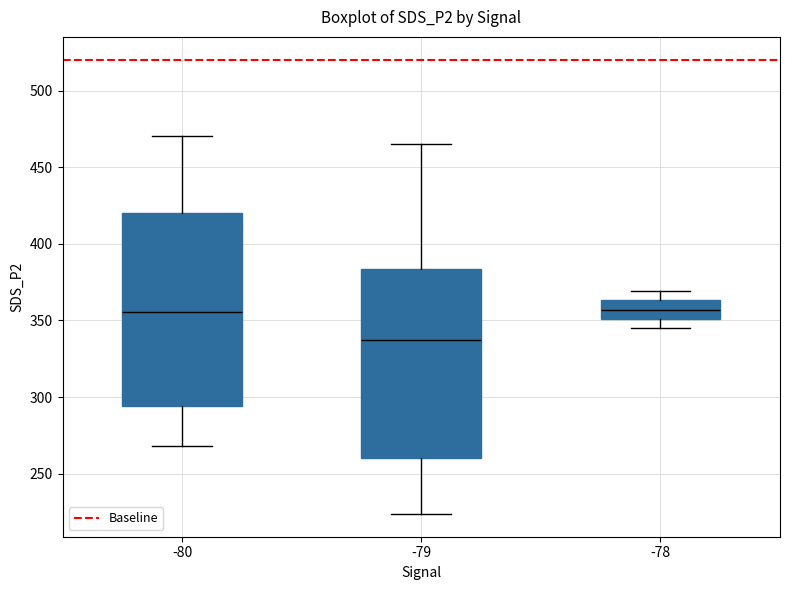

Reading left to right, transcribe this box plot: for each box, give where its median line is, the range the box spans, and where its two whiskers end, as read against the y-axis. The values are not printed on the chart, so give them approximately, as read against the axis.

-80: median 355, box 295 to 420, whiskers 270 to 470
-79: median 335, box 260 to 385, whiskers 225 to 465
-78: median 355, box 350 to 365, whiskers 345 to 370